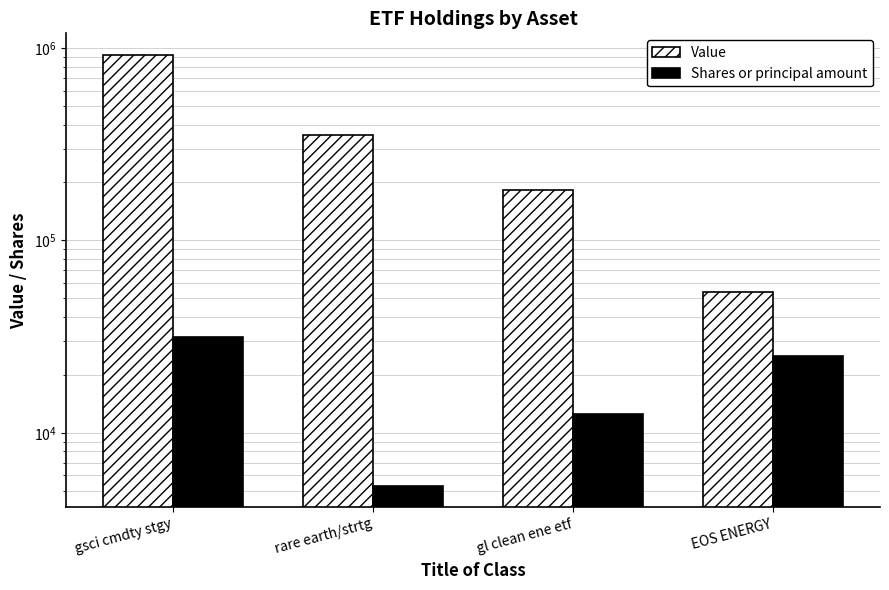

Which series has the widest spread of values?

Value